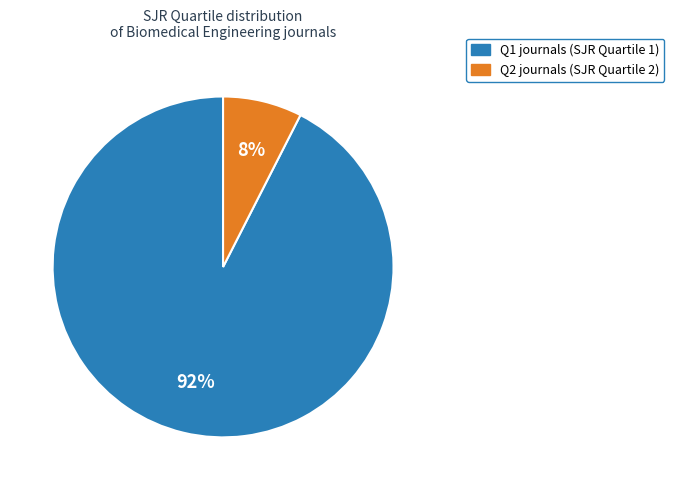

How many slices are in this pie chart?

2